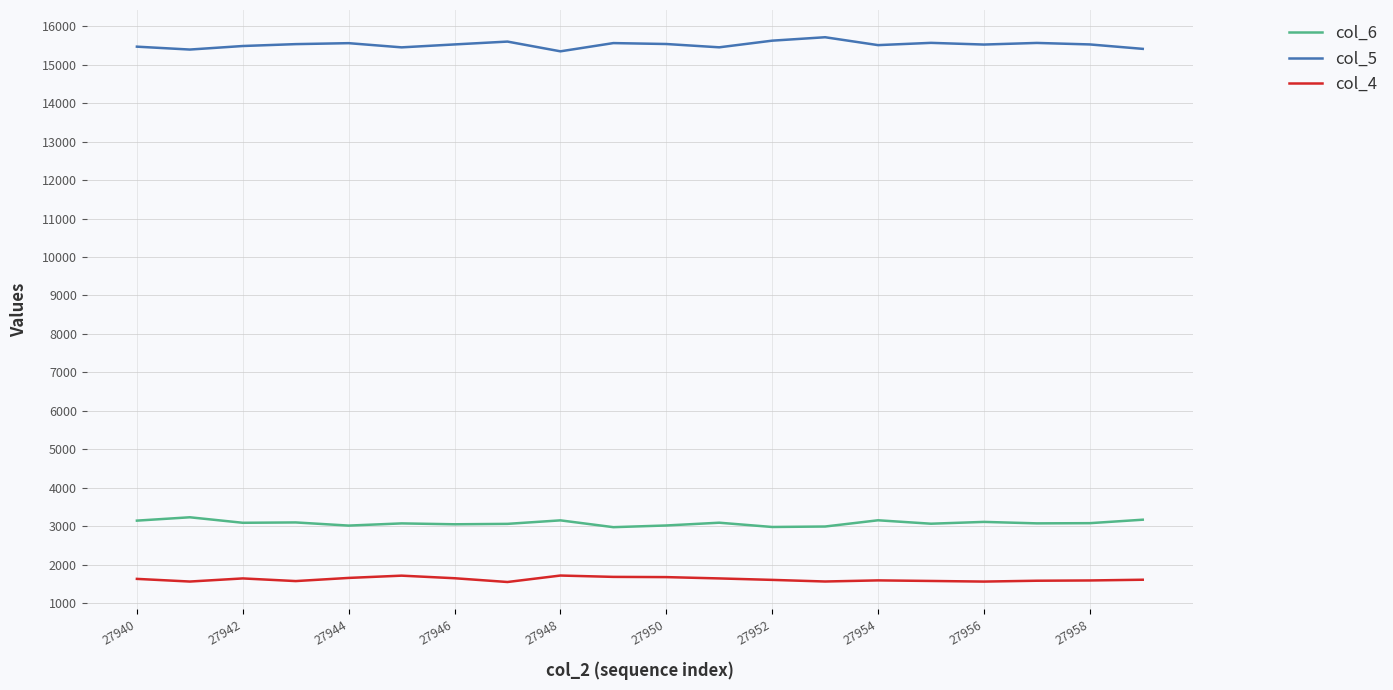

What is the value of the col_6 point at the 20th from the left?

3172